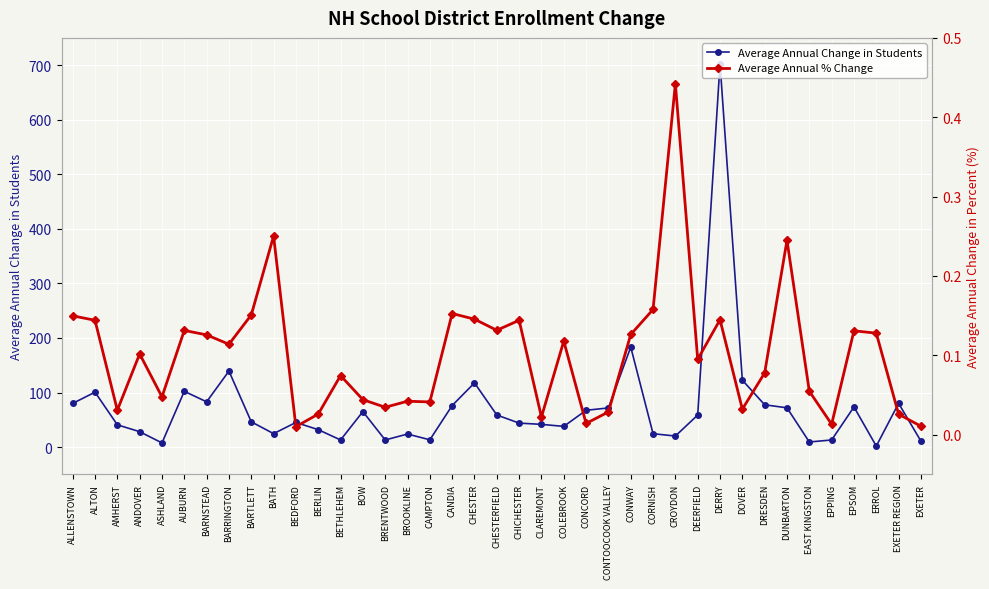

True or false: Average Annual Change in Students and Average Annual % Change intersect in this chart.

False